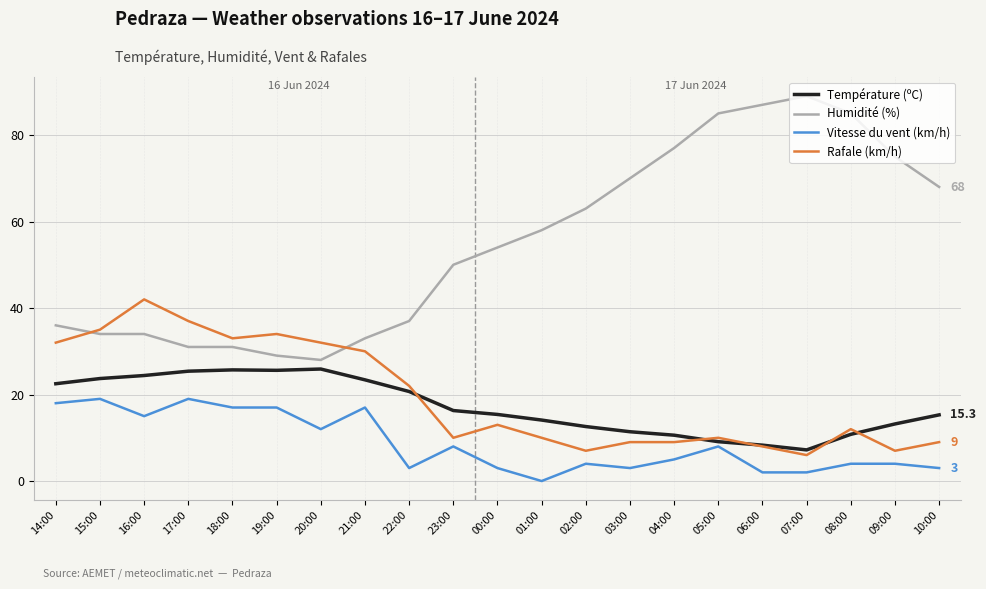

What is the total value across all series at 04:00?

101.6